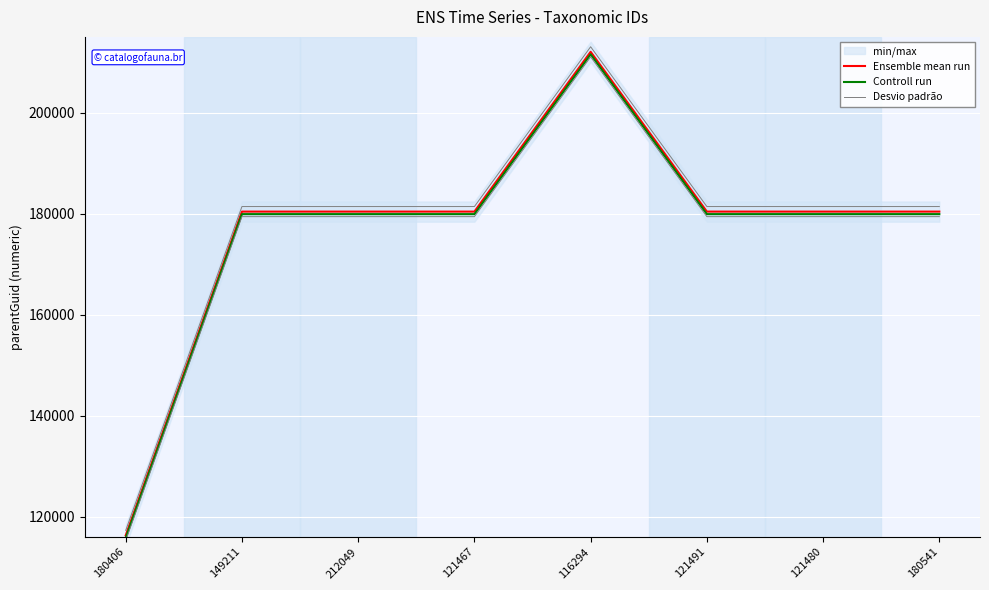

Is this an area chart (filled region under the line)?

No